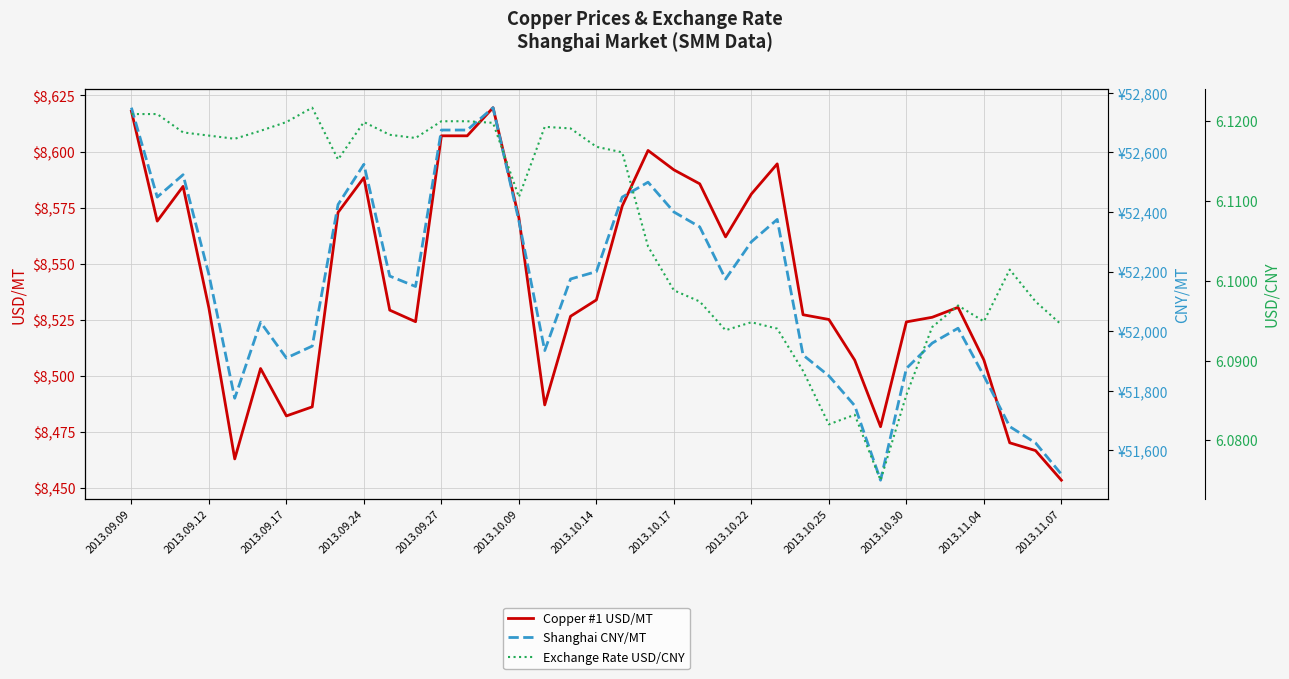

Is this an area chart (filled region under the line)?

No